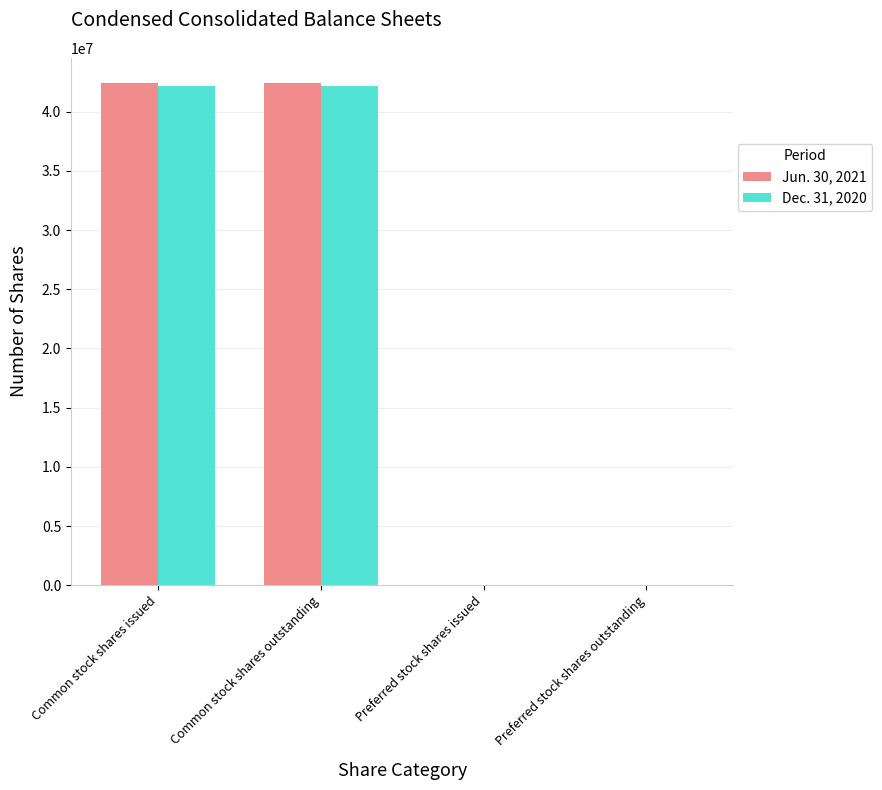

Is it true that Jun. 30, 2021 equals 60467069 at Common stock shares outstanding?

False